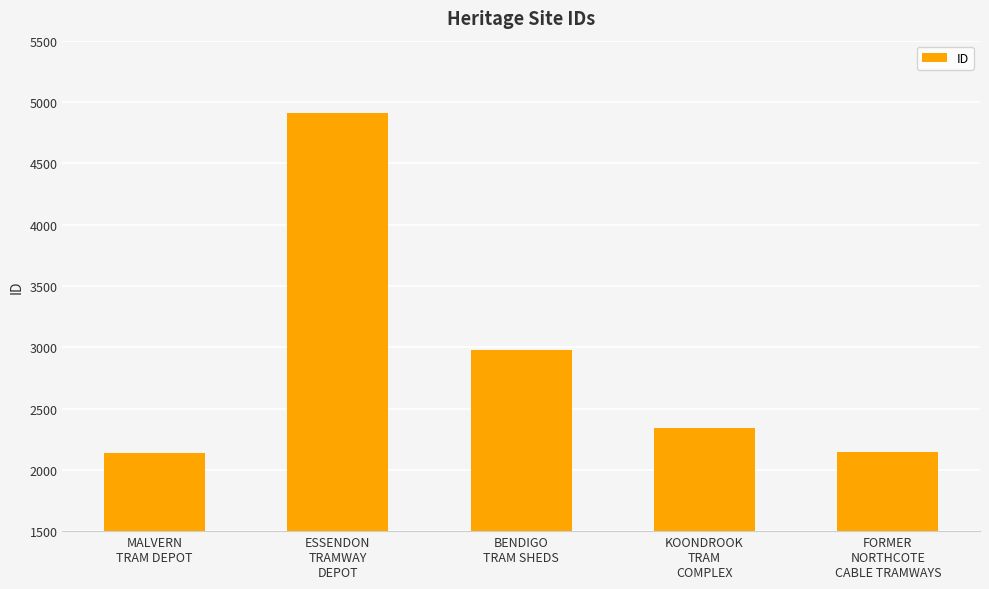

Is it true that the value at KOONDROOK
TRAM
COMPLEX is 2343?

True